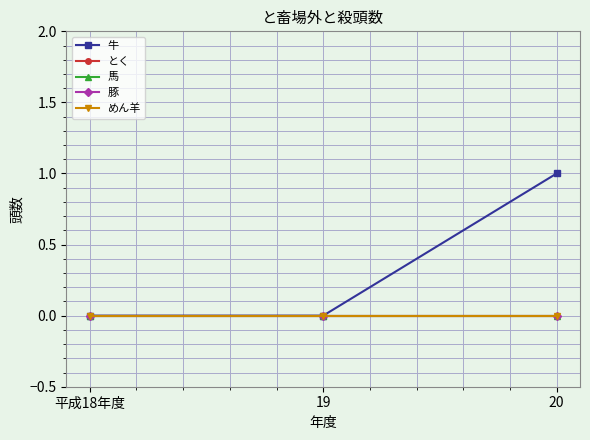

Between 19 and 20, which series saw the biggest shift?

牛